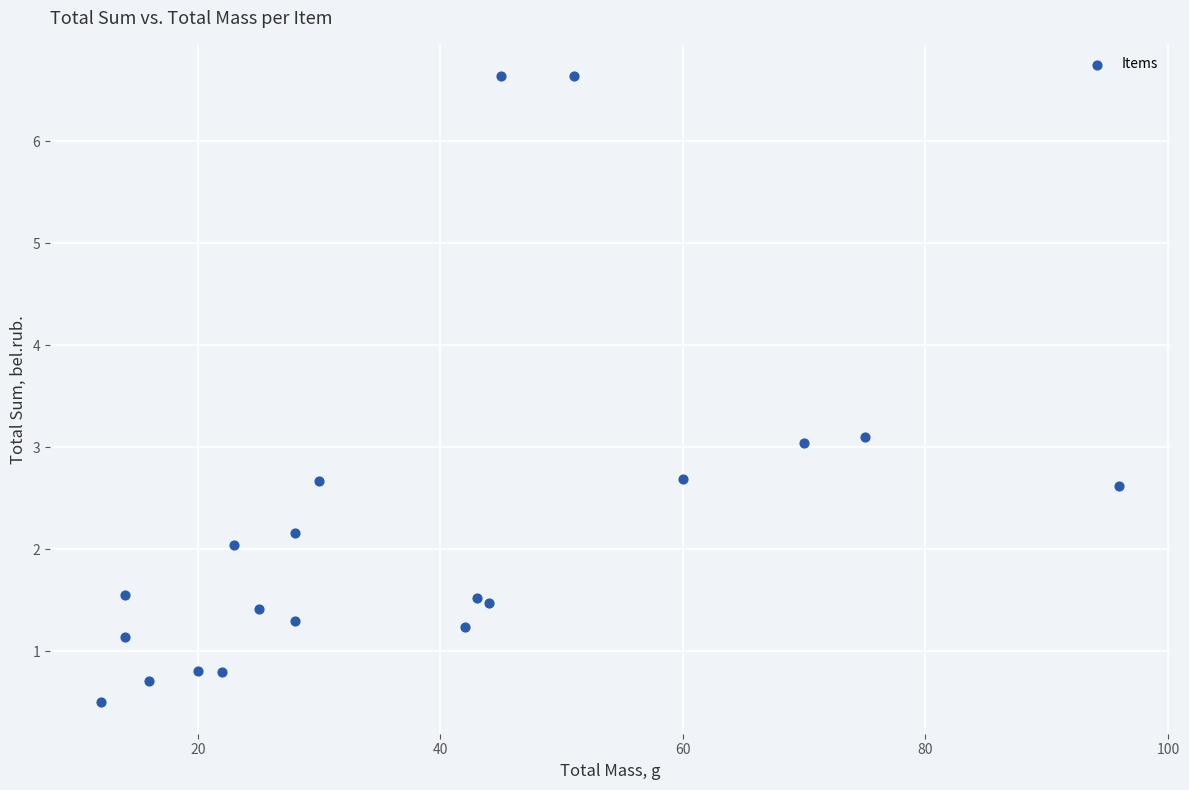

What is the range of X values (max minus min)?

84.0